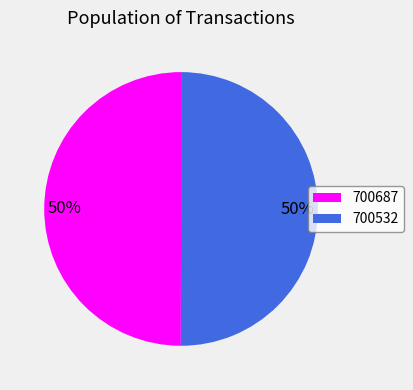

Combined, do 700532 and 700687 account for over 50%?

Yes